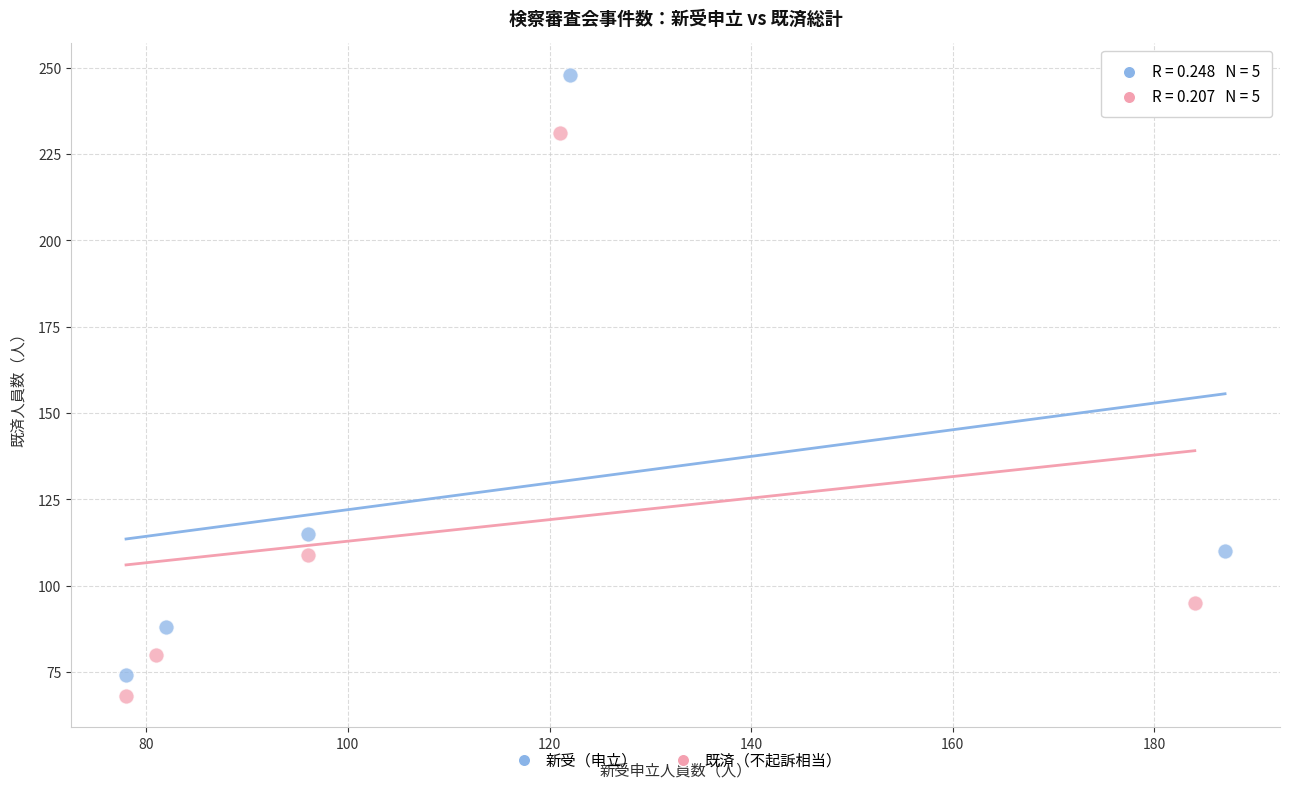

Which series has the widest spread of Y values?

新受（申立）